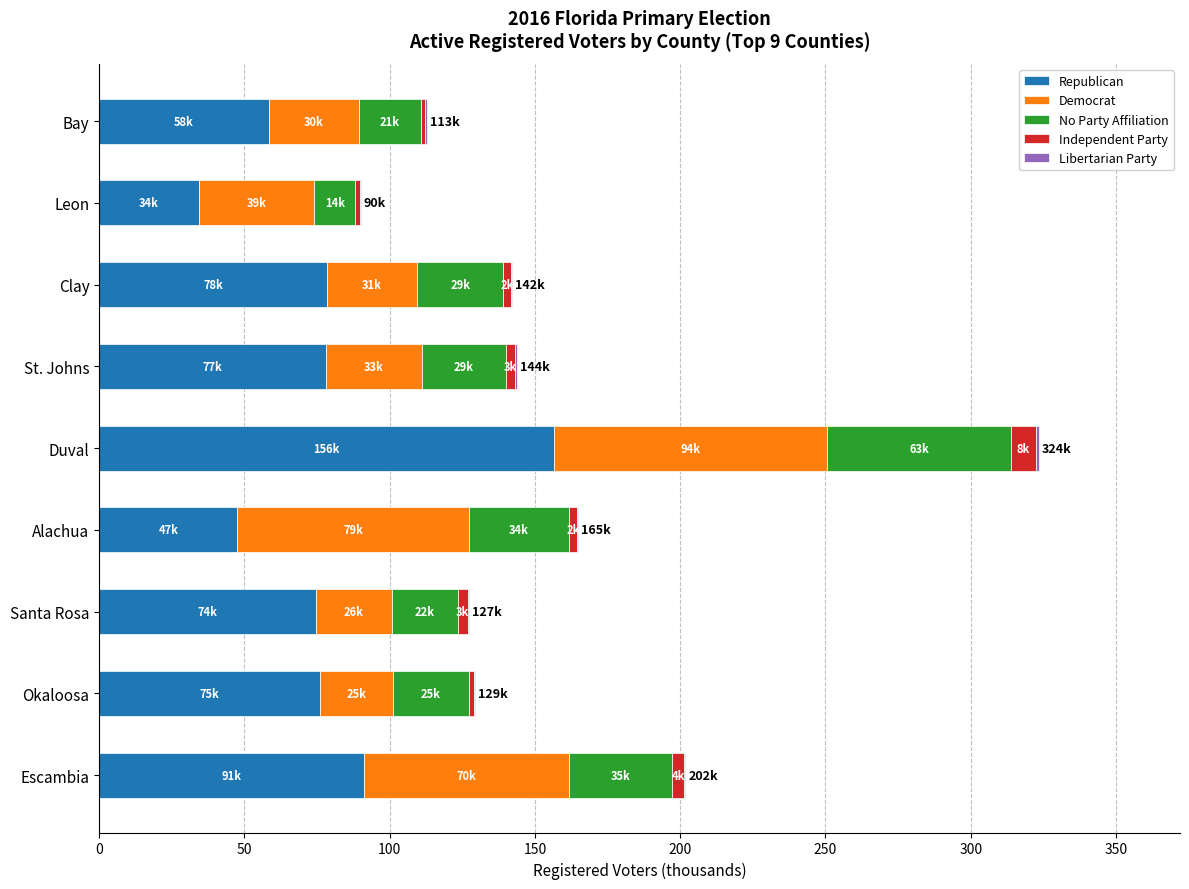

At which category is the sum across all series the highest?

Duval